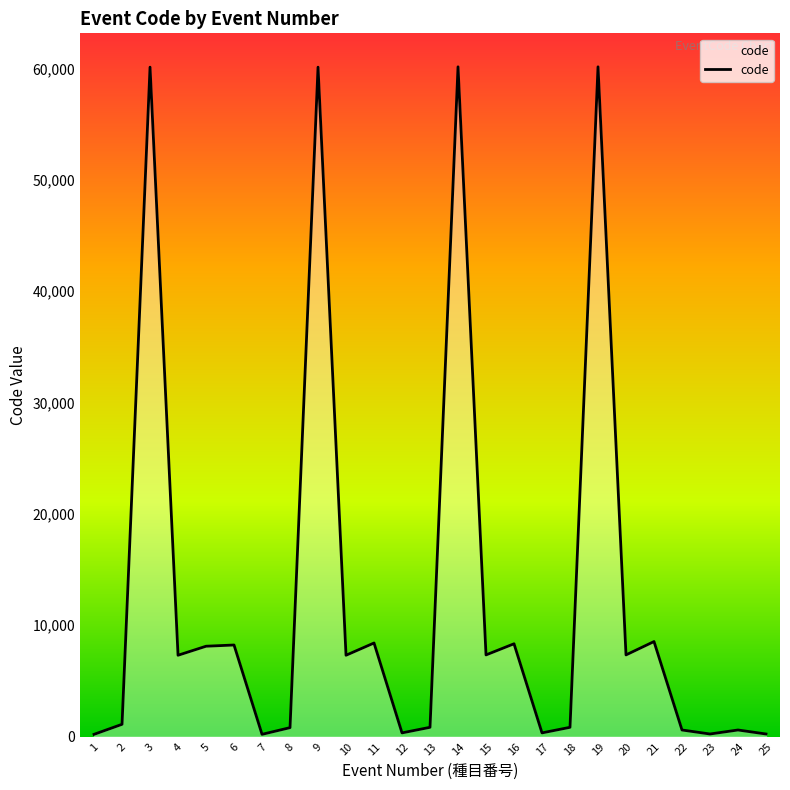

What is the greatest value displayed?

60140